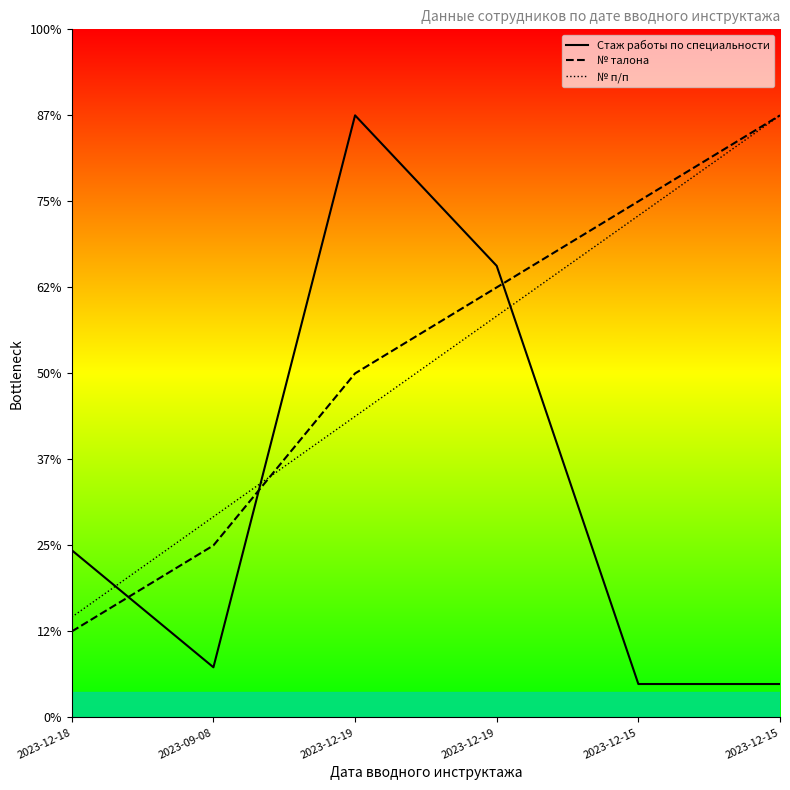

Rank the categories by № талона value from highest to lowest.

2023-12-15, 2023-12-15, 2023-12-19, 2023-12-19, 2023-09-08, 2023-12-18